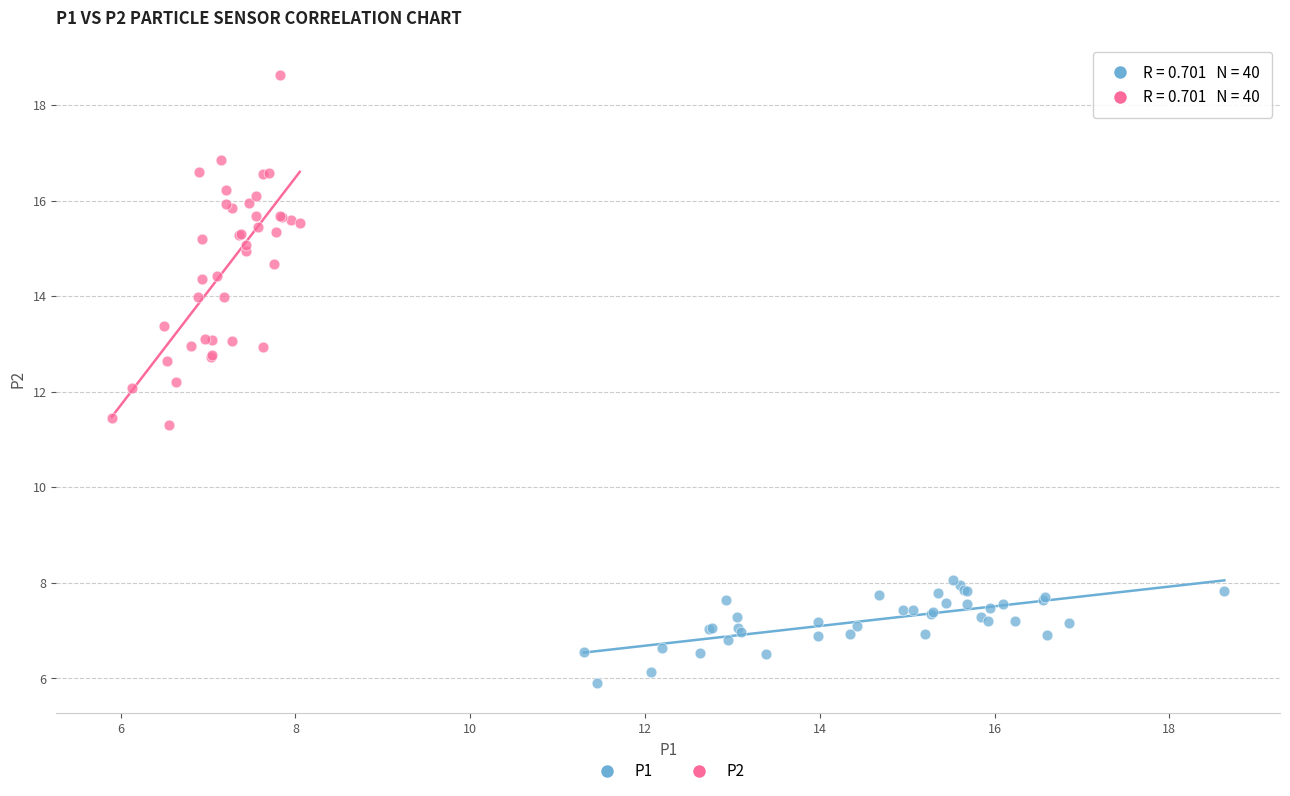

Which series has the largest Y range (max minus min)?

P2